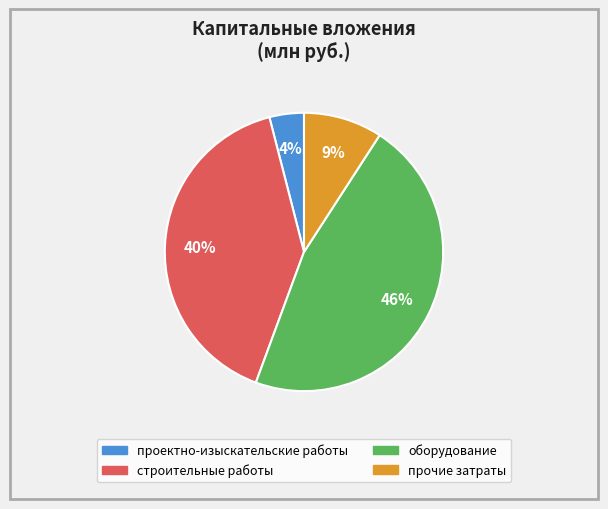

Which has a higher value, проектно-изыскательские работы or прочие затраты?

прочие затраты